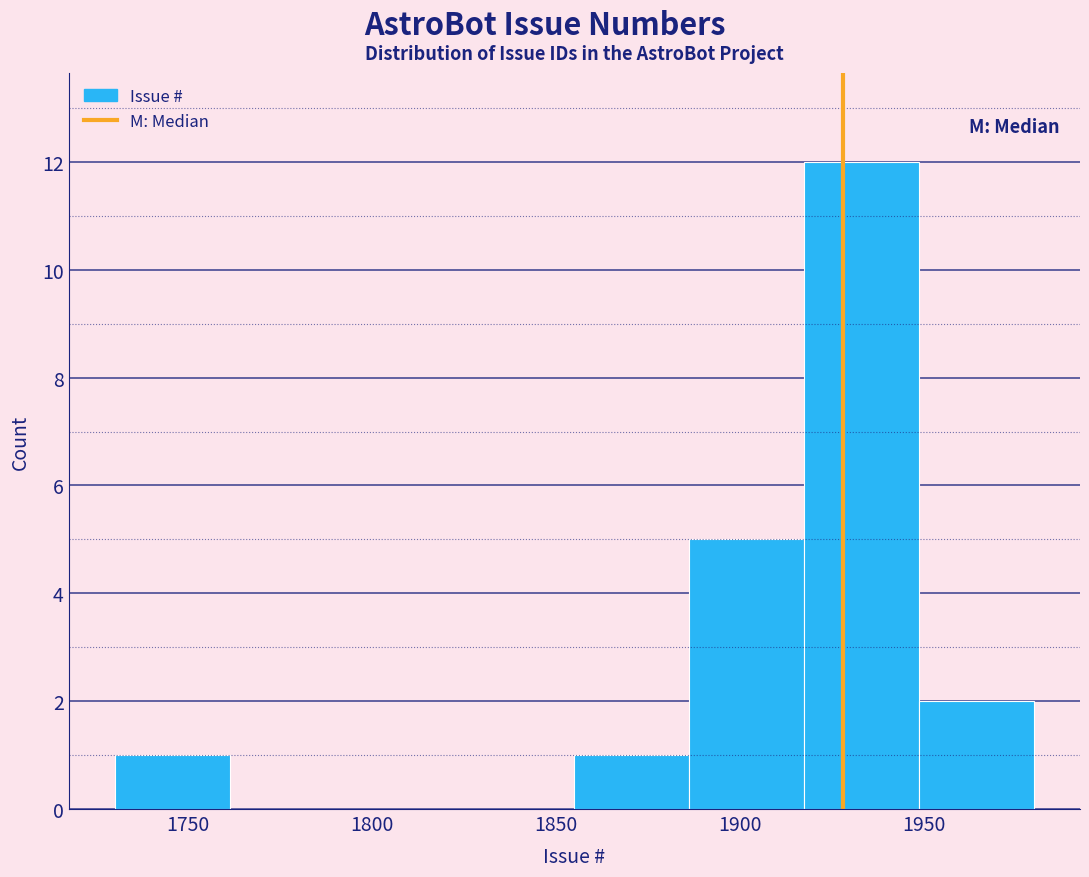

How tall is the bar that spans 1950 to 1980 on the x-axis? Neither the bar edges nor the heights are printed on the chart, so give them approximately, as read against the axes.

2